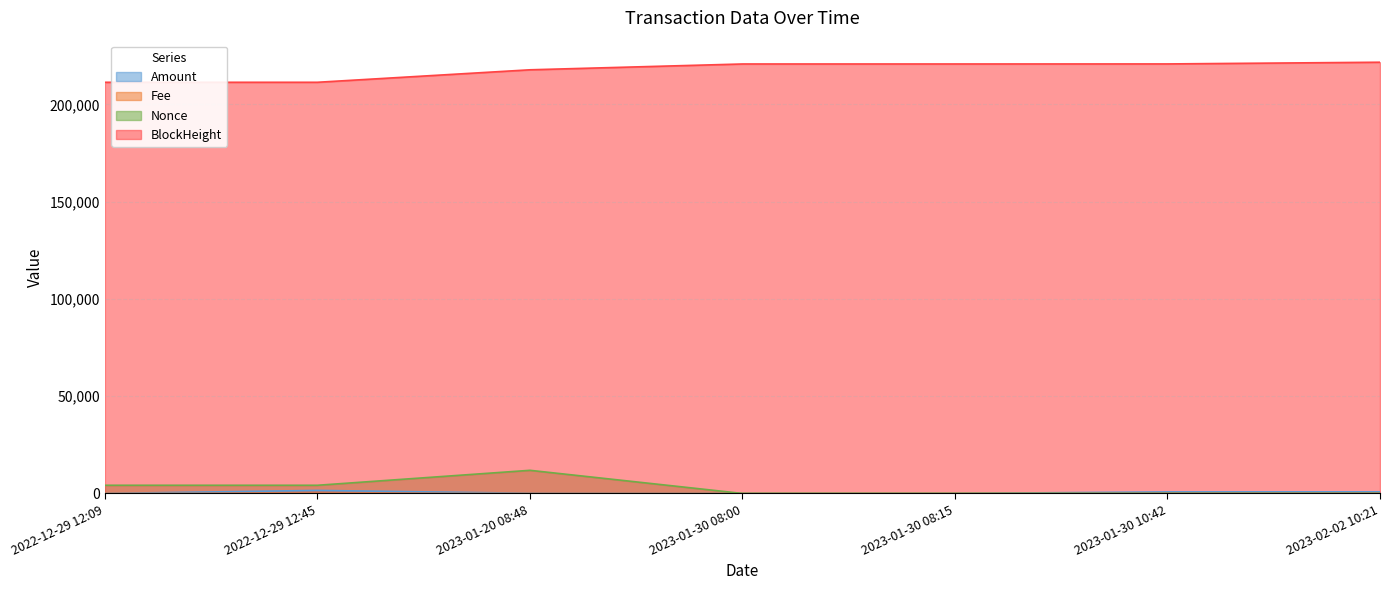

What position from the left is 2023-01-30 08:15?

5